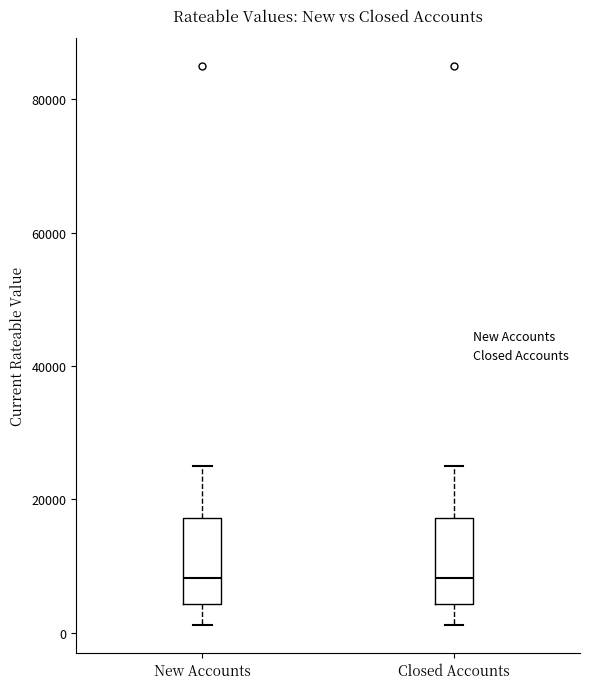

Where does the median line of the box for New Accounts sit on the y-axis? The values are not printed on the chart, so give them approximately, as read against the axis.

8000